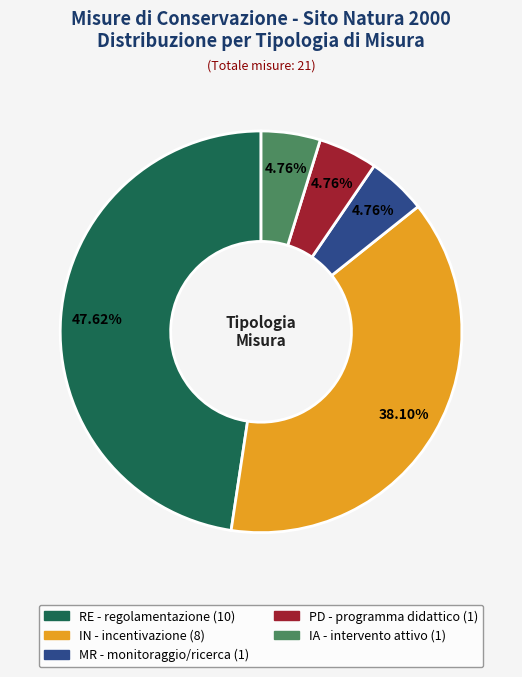

Count the number of slices in the pie.

5